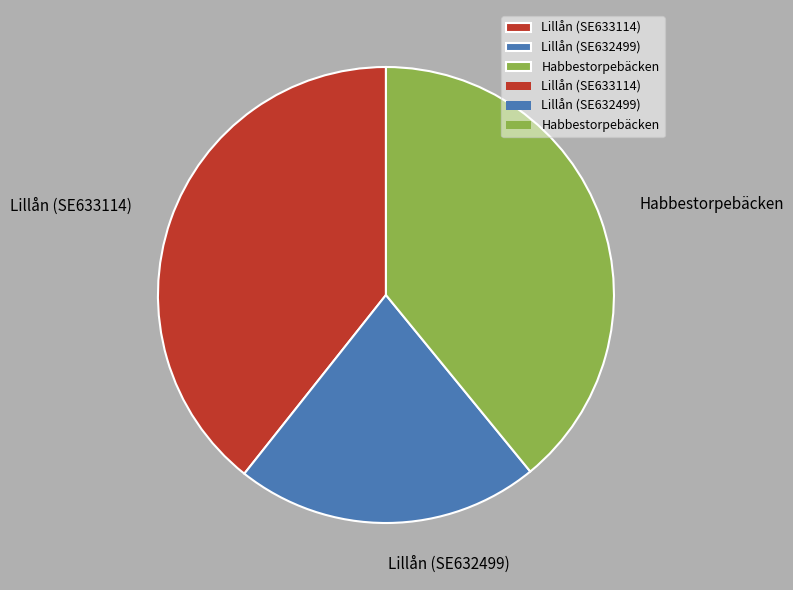

How many segments does this pie chart have?

3